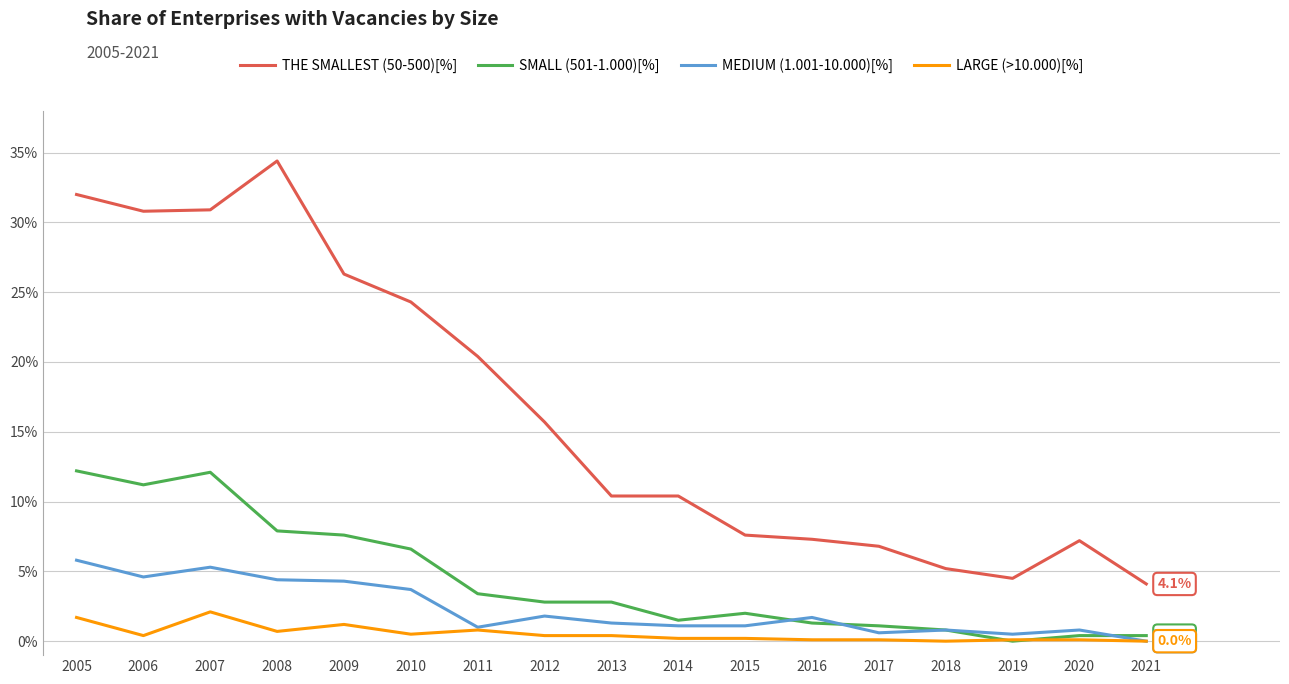

The value of MEDIUM (1.001-10.000)[%] at 2021 is 0.0. True or false?

True